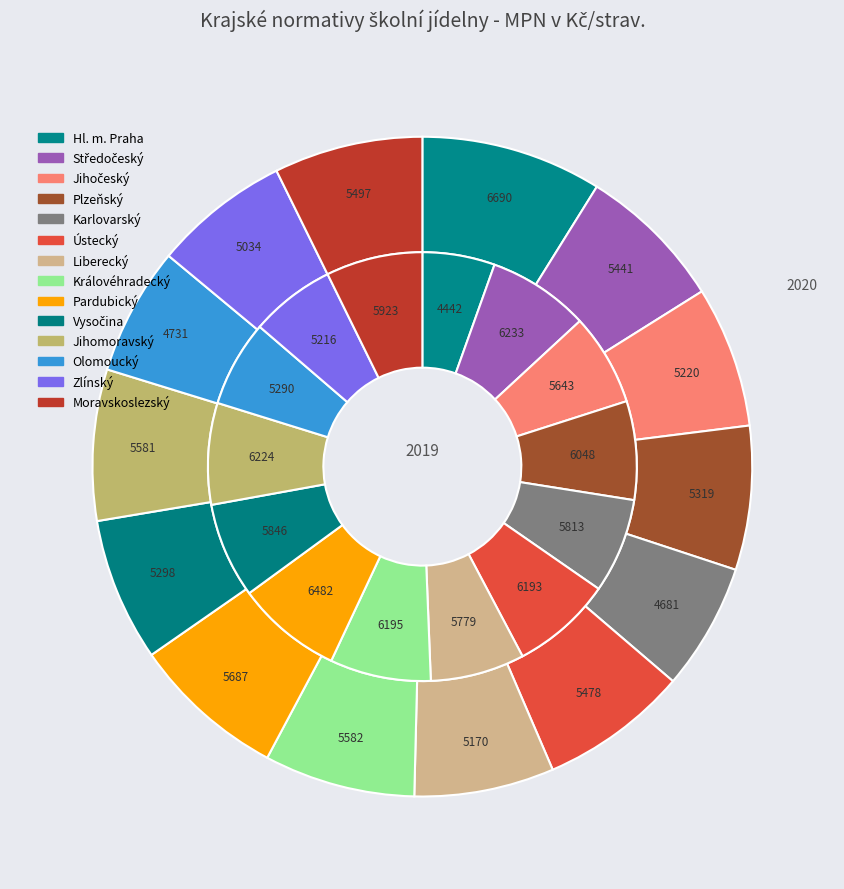

Between 9 and 4, which is larger?

9